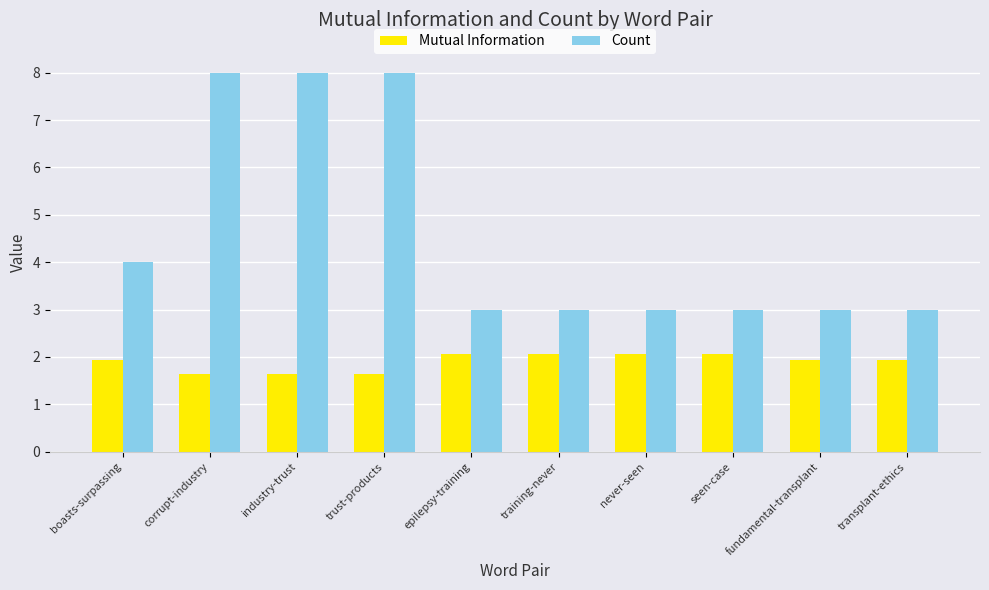

How many Mutual Information values are between 1 and 2?

6